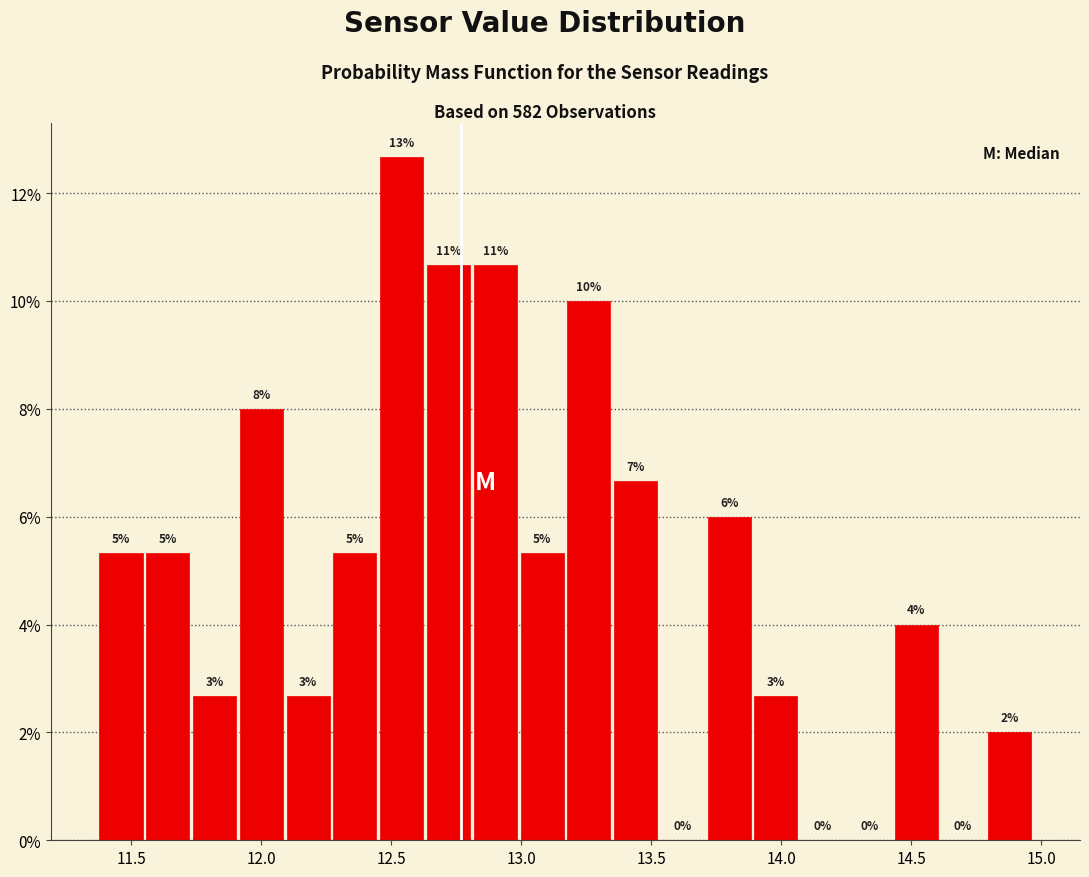

Around what value on the x-axis is the tallest bar? Give the approximate position of its centre, as read against the axis.

12.55